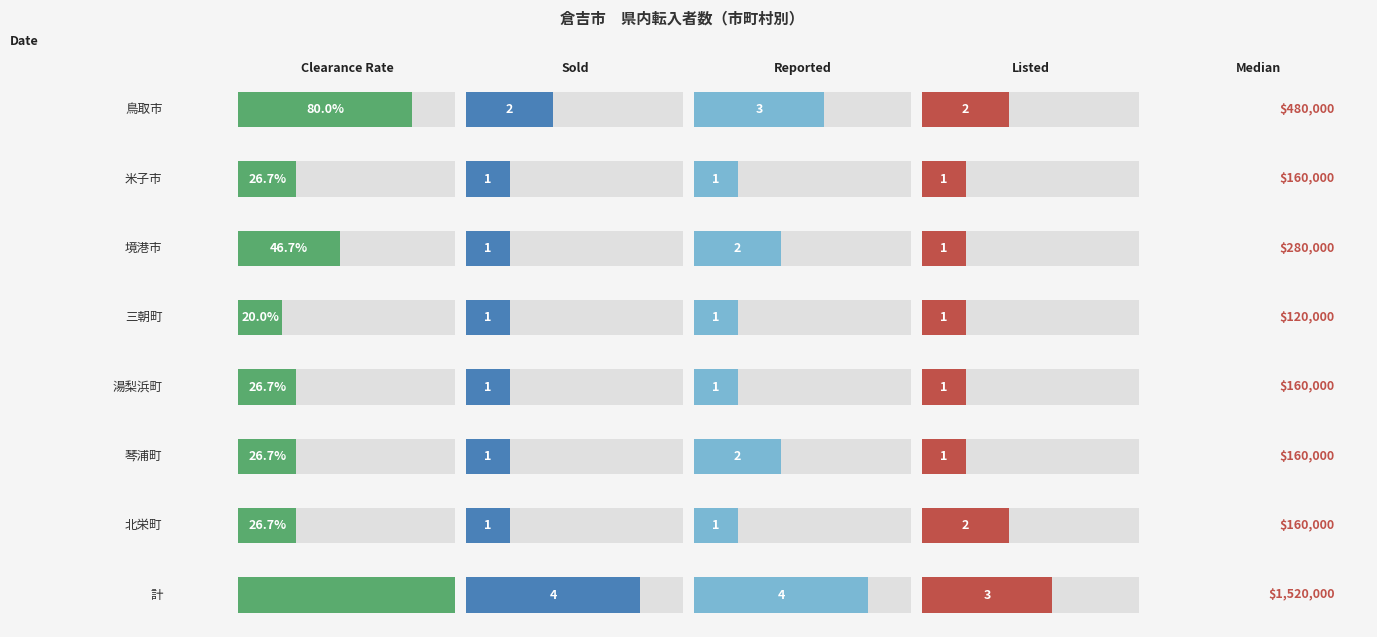

Which category has the lowest value across all series?

米子市